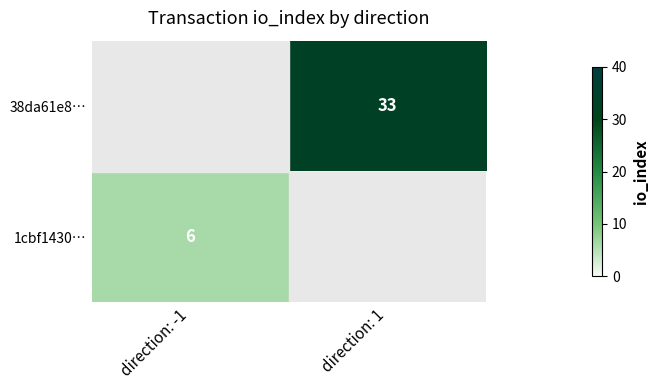

True or false: 38da61e8… has a value of 45 at direction: 1.

False